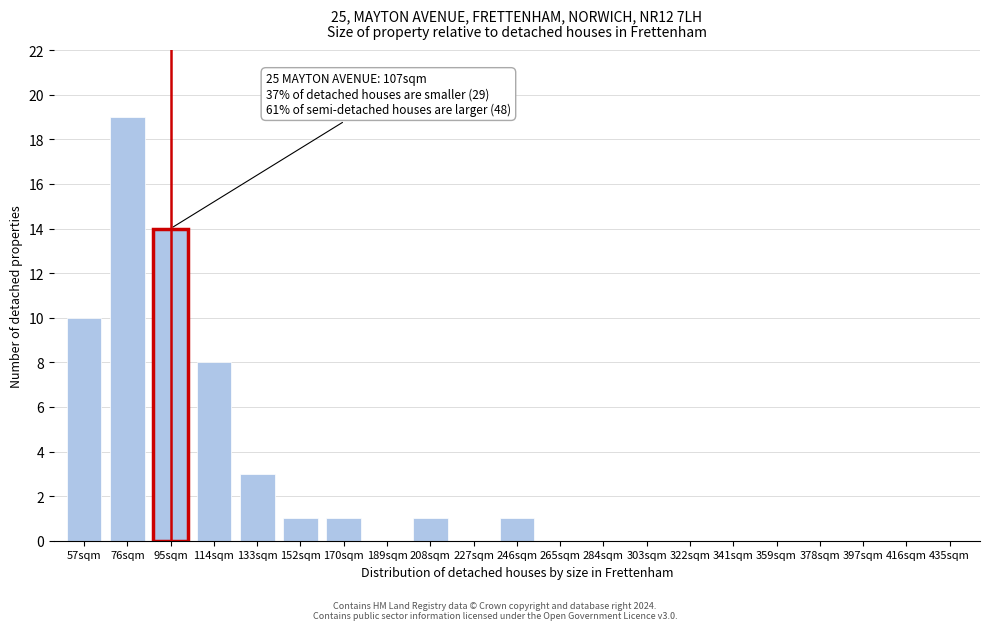

Reading left to right, extract all data points from this chart.

57sqm=10	76sqm=19	95sqm=14	114sqm=8	133sqm=3	152sqm=1	170sqm=1	189sqm=0	208sqm=1	227sqm=0	246sqm=1	265sqm=0	284sqm=0	303sqm=0	322sqm=0	341sqm=0	359sqm=0	378sqm=0	397sqm=0	416sqm=0	435sqm=0